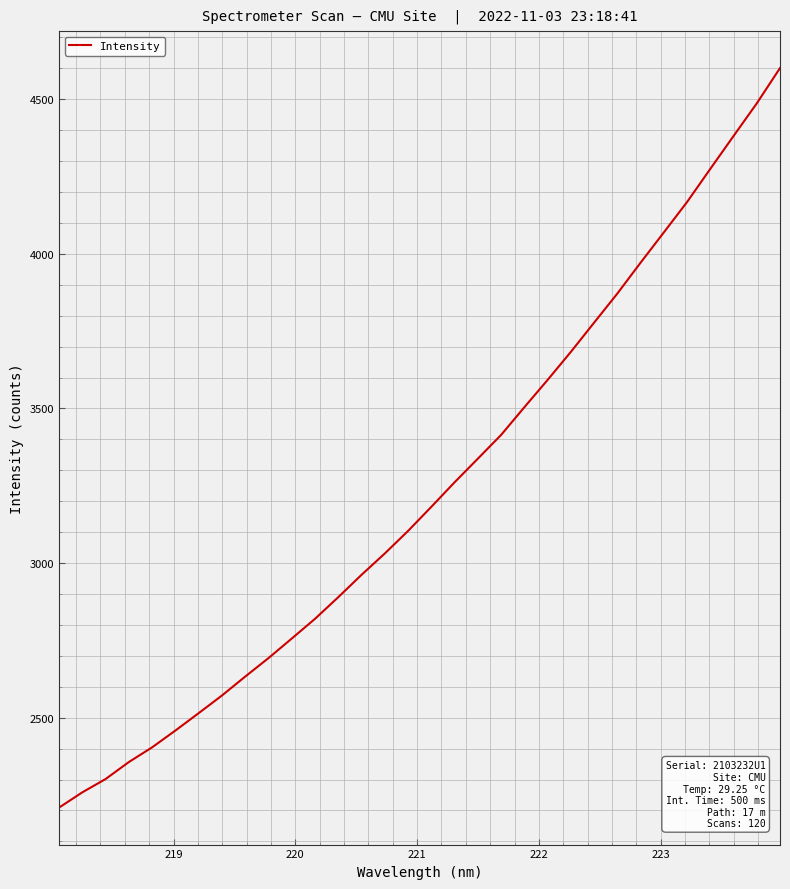

What is the greatest value displayed?

4600.6